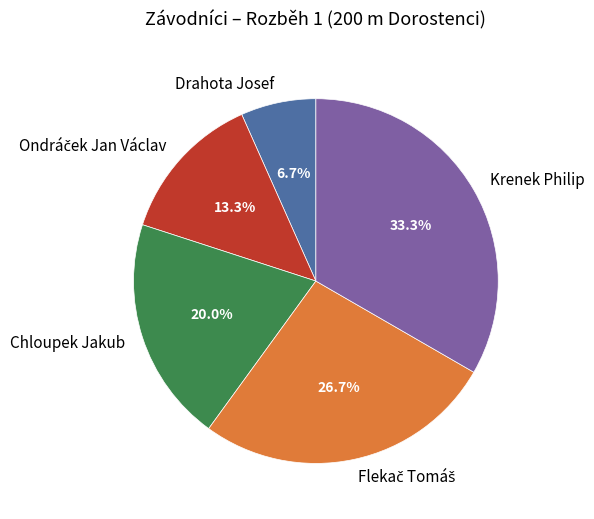

To the nearest percent, what is the combined percentage of Chloupek Jakub and Krenek Philip?

53%